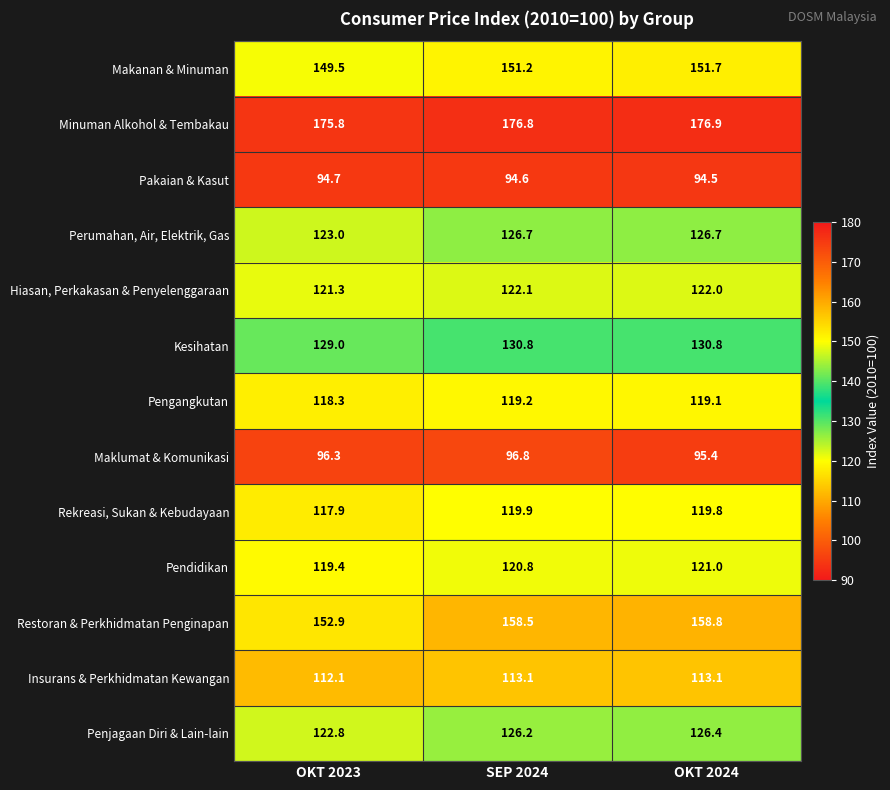

What is the greatest value displayed?

176.9